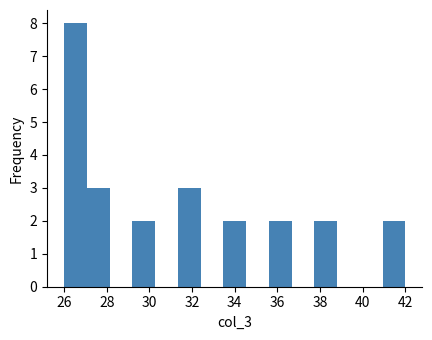

Reading left to right, transcribe this chart: for each bar, give the range it covers on the x-axis and its height. Neither the bar edges nor the heights are printed on the chart, so give them approximately, as read against the axes.

26.0 to 27.0: 8
27.0 to 28.2: 3
28.2 to 29.2: 0
29.2 to 30.2: 2
30.2 to 31.4: 0
31.4 to 32.4: 3
32.4 to 33.4: 0
33.4 to 34.6: 2
34.6 to 35.6: 0
35.6 to 36.6: 2
36.6 to 37.8: 0
37.8 to 38.8: 2
38.8 to 39.8: 0
39.8 to 41.0: 0
41.0 to 42.0: 2